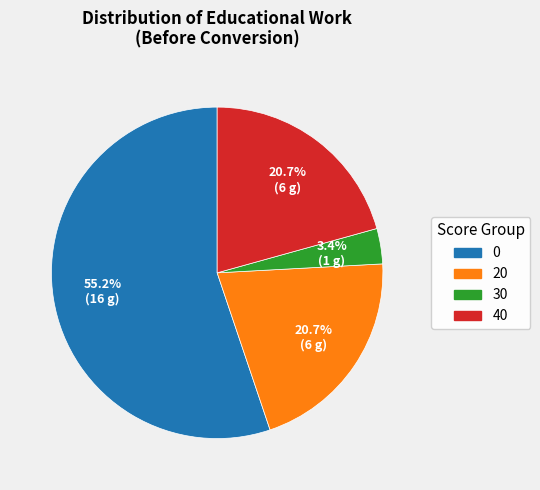

How many slices are in this pie chart?

4